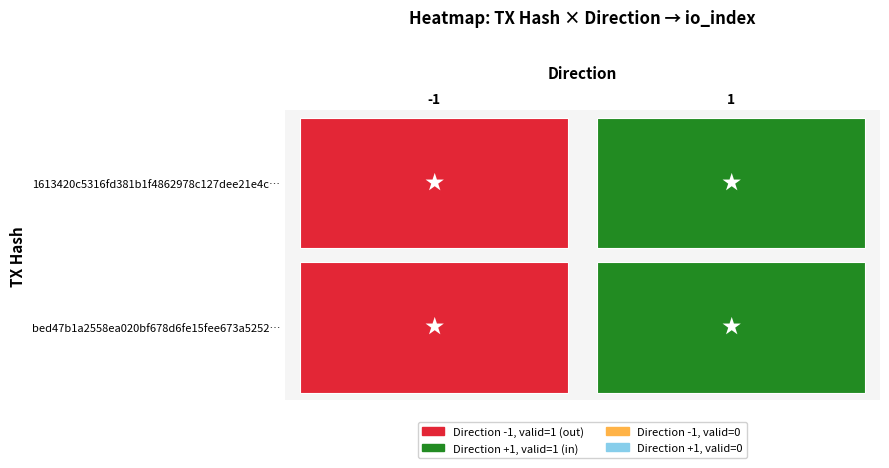

Is it true that value equals 9.0 at direction?

False